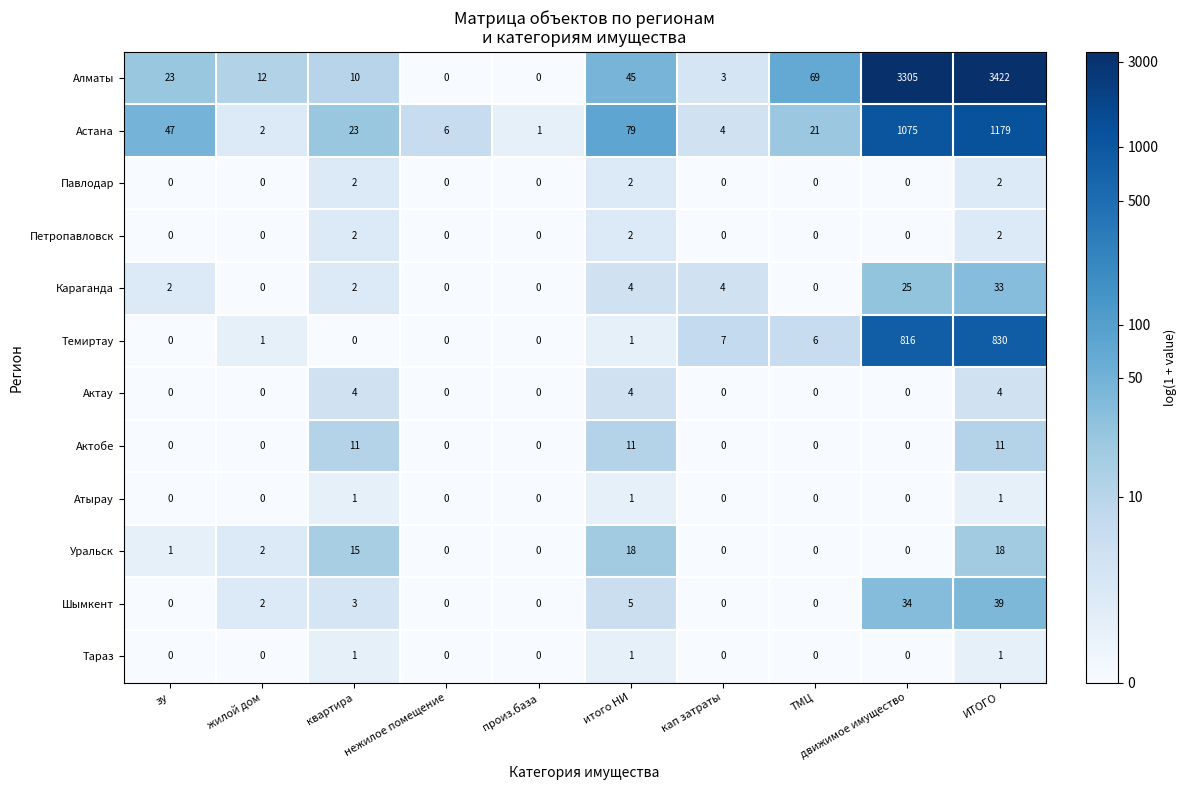

Which series has the widest spread of values?

Алматы